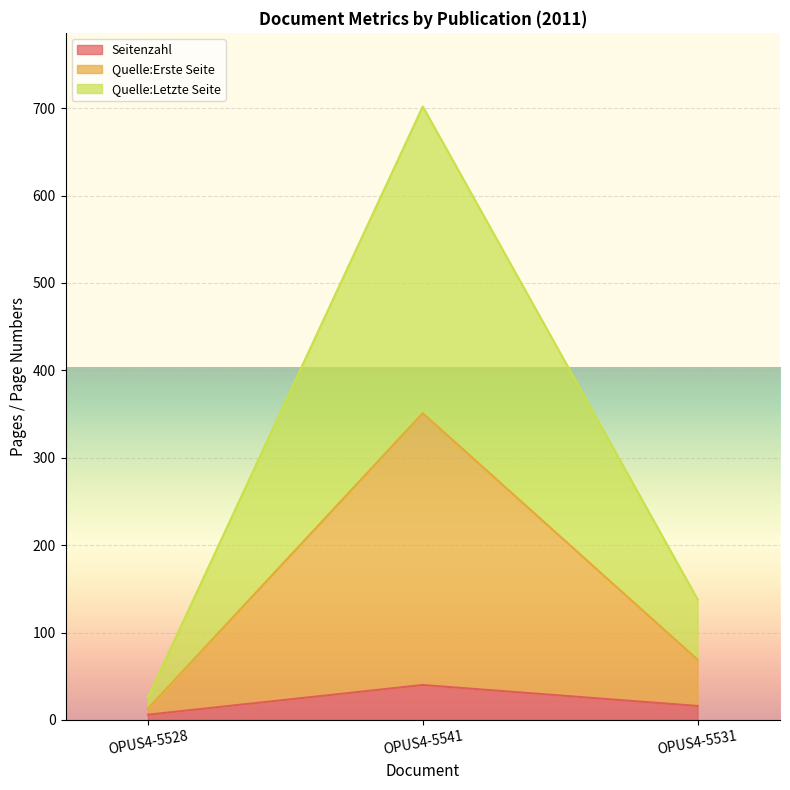

Reading right to left, what are all the values shown in this chart?

Seitenzahl: 16	40	6
Quelle:Erste Seite: 69	351	13
Quelle:Letzte Seite: 138	702	26